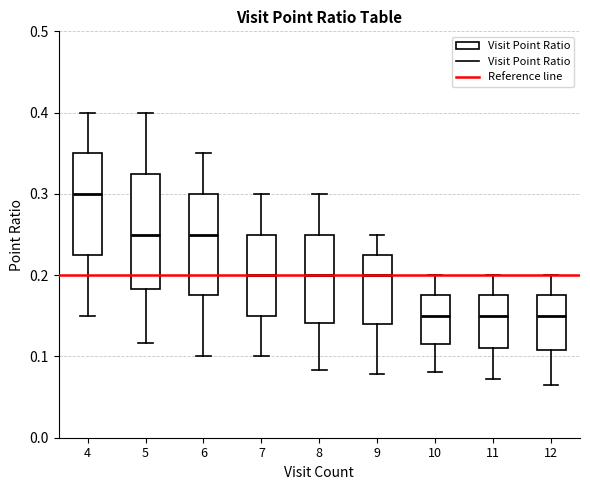

Reading left to right, transcribe this box plot: for each box, give where its median line is, the range the box spans, and where its two whiskers end, as read against the y-axis. The values are not printed on the chart, so give them approximately, as read against the axis.

4: median 0.30, box 0.23 to 0.35, whiskers 0.15 to 0.40
5: median 0.25, box 0.18 to 0.33, whiskers 0.12 to 0.40
6: median 0.25, box 0.18 to 0.30, whiskers 0.10 to 0.35
7: median 0.20, box 0.15 to 0.25, whiskers 0.10 to 0.30
8: median 0.20, box 0.14 to 0.25, whiskers 0.08 to 0.30
9: median 0.20, box 0.14 to 0.23, whiskers 0.08 to 0.25
10: median 0.15, box 0.12 to 0.18, whiskers 0.08 to 0.20
11: median 0.15, box 0.11 to 0.18, whiskers 0.07 to 0.20
12: median 0.15, box 0.11 to 0.18, whiskers 0.07 to 0.20